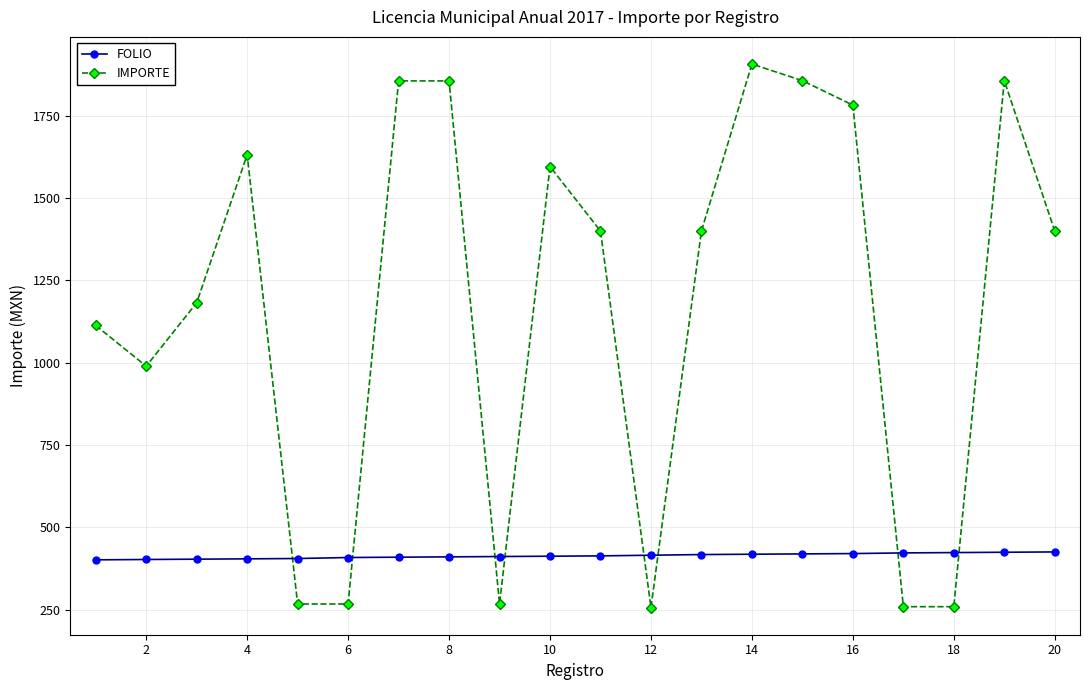

What is the highest value of the FOLIO series?

425.0